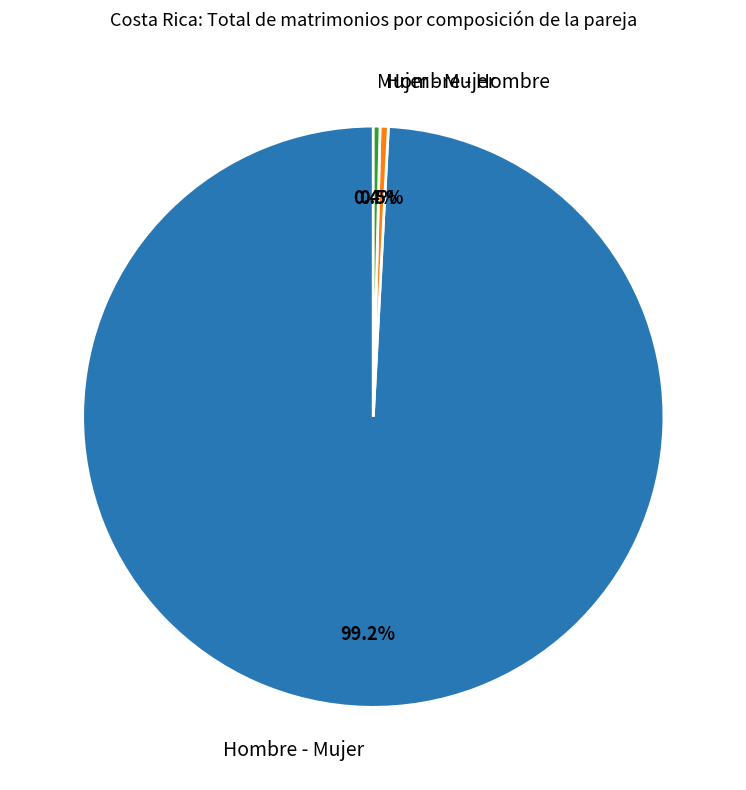

Do Hombre - Hombre and Hombre - Mujer together represent more than half of the pie?

Yes